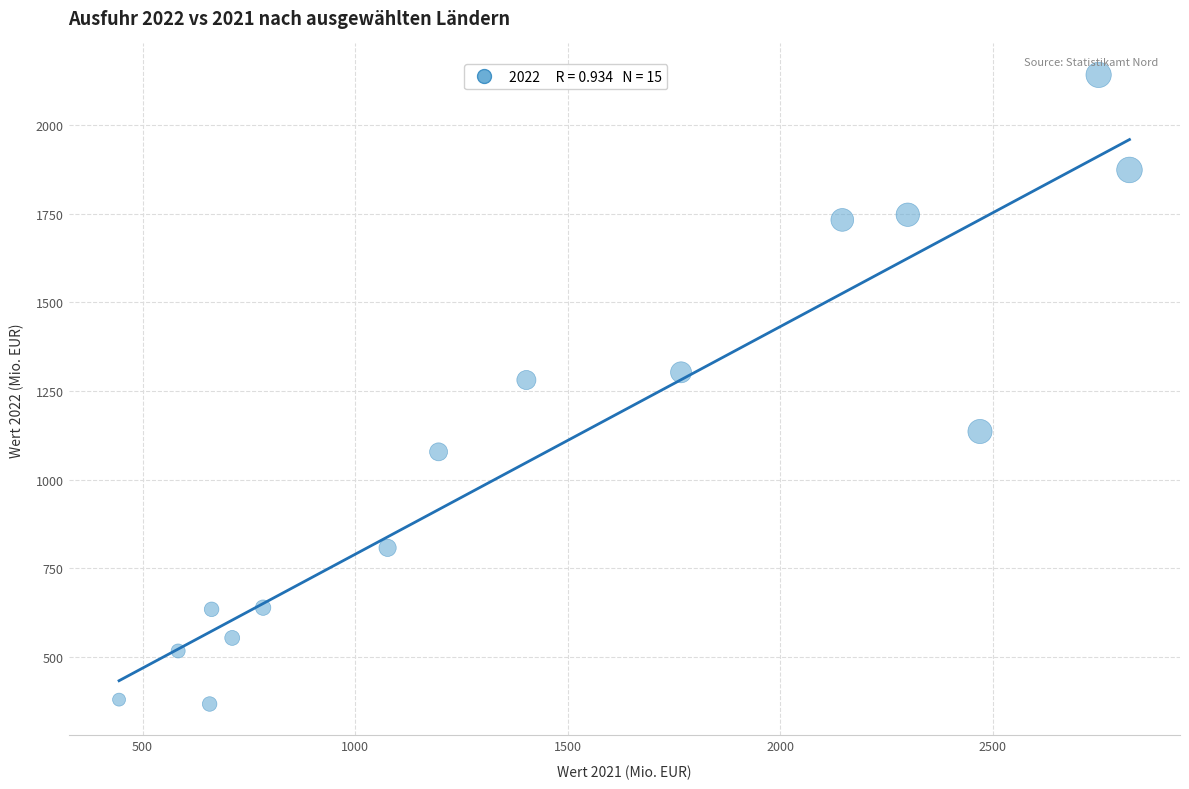

What Y value in the scatter plot is closest to 1254?

1281.1